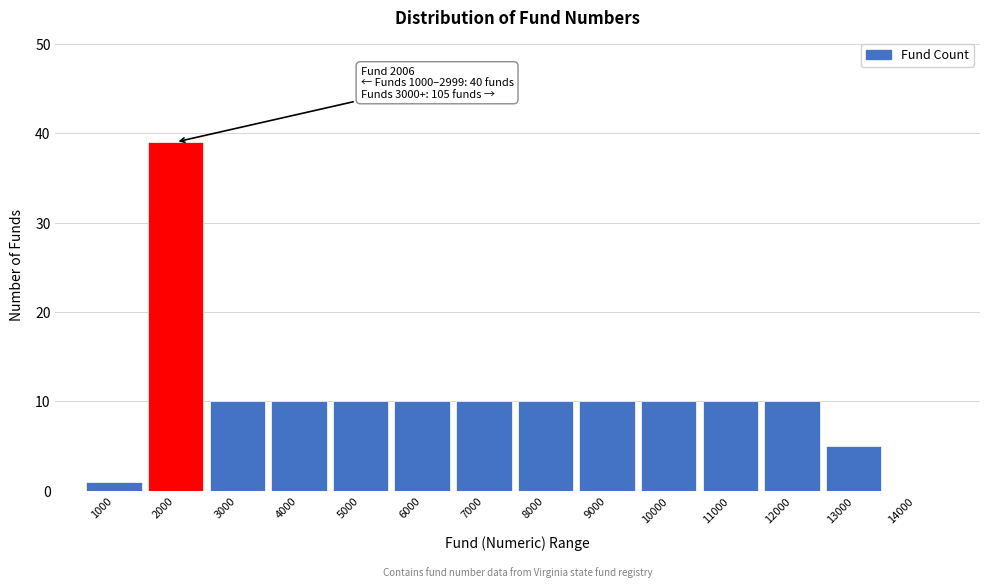

Reading left to right, what are all the values shown in this chart?

1000=1	2000=39	3000=10	4000=10	5000=10	6000=10	7000=10	8000=10	9000=10	10000=10	11000=10	12000=10	13000=5	14000=0